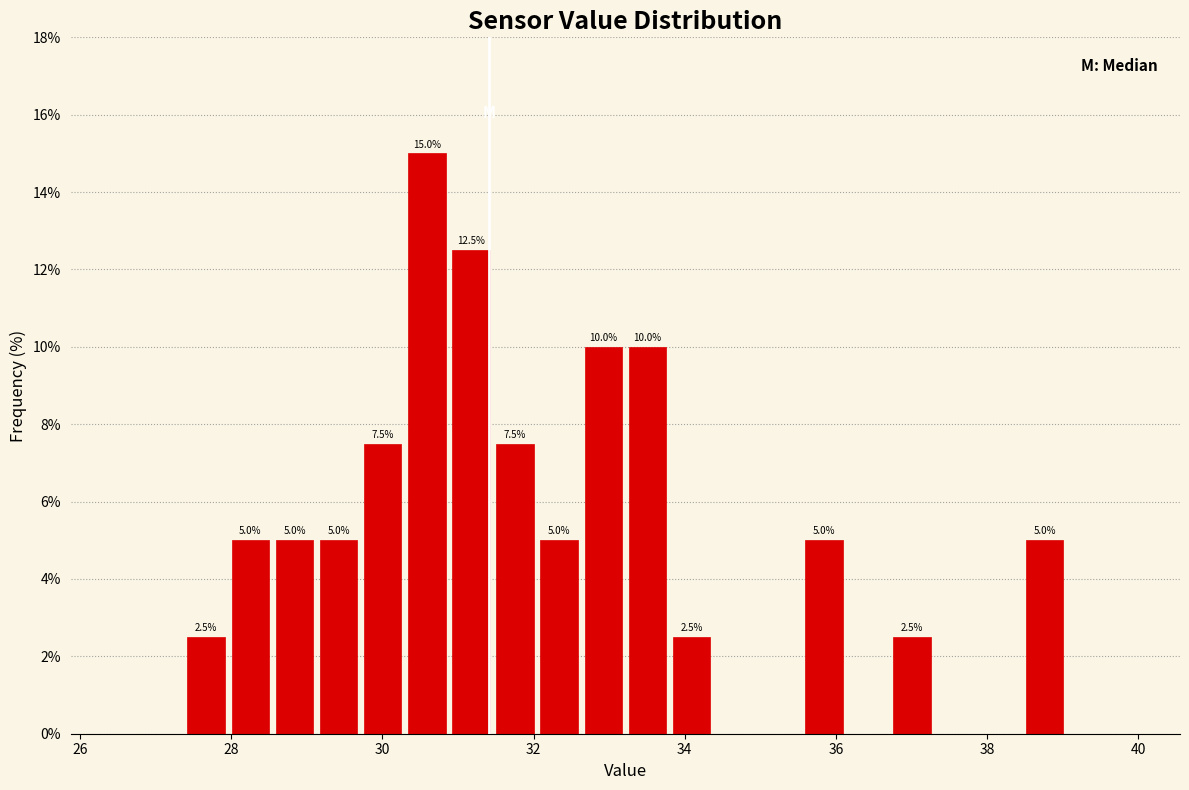

Around what value on the x-axis is the tallest bar? Give the approximate position of its centre, as read against the axis.

30.6